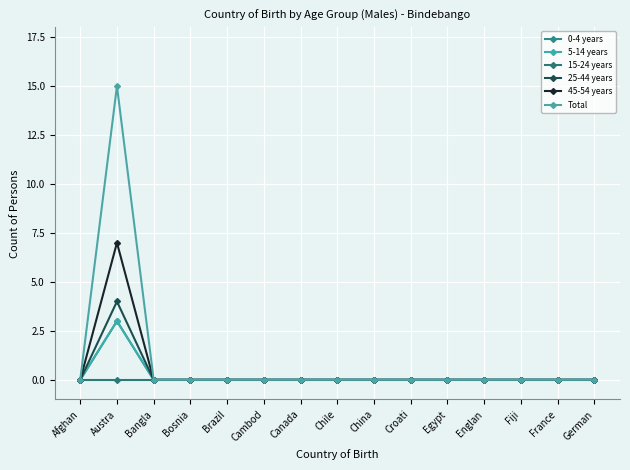

Which series changed the most between China and Egypt?

0-4 years